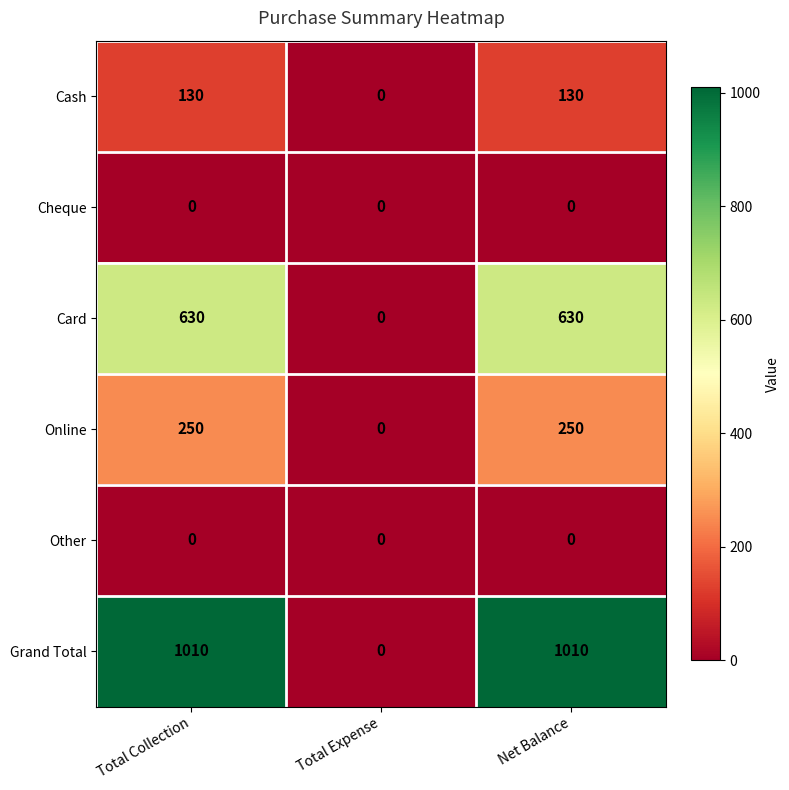

How many values in the Cash series are below 130?

1